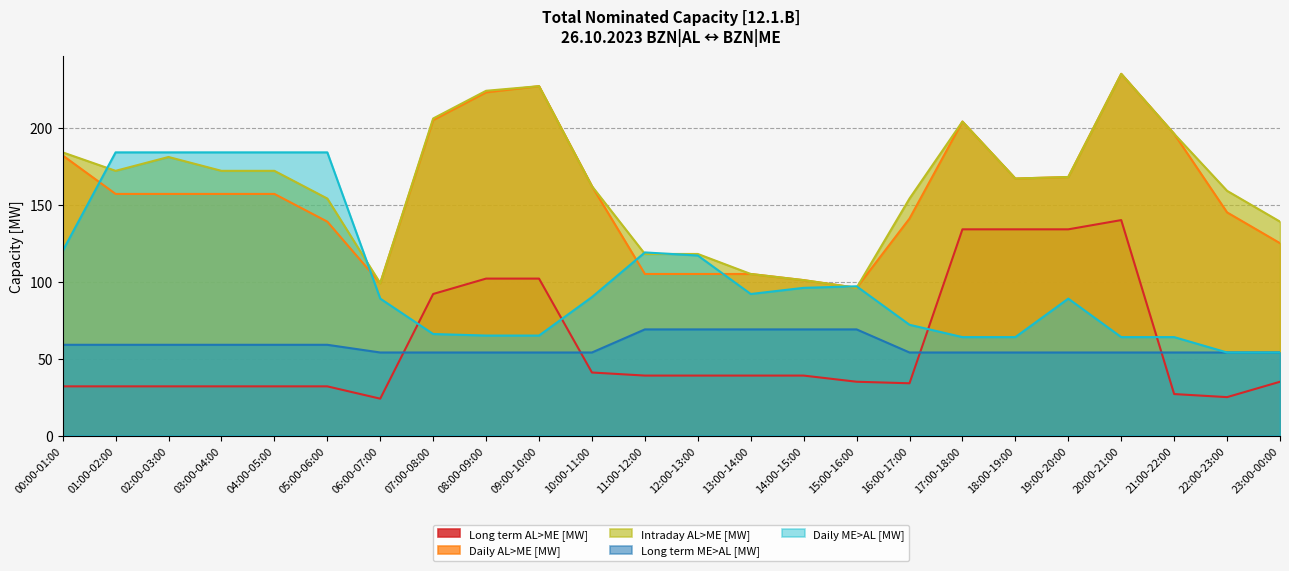

What are all the series names shown in the legend?

Long term AL>ME [MW], Daily AL>ME [MW], Intraday AL>ME [MW], Long term ME>AL [MW], Daily ME>AL [MW]